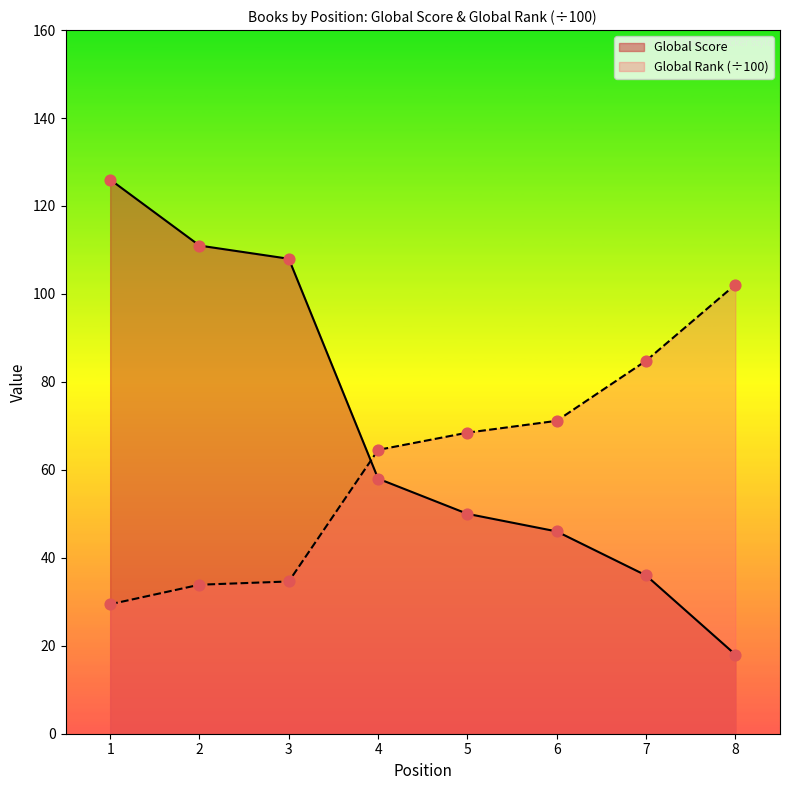

Is the value of Global Rank at 3 greater than the value of Global Score at 7?

No